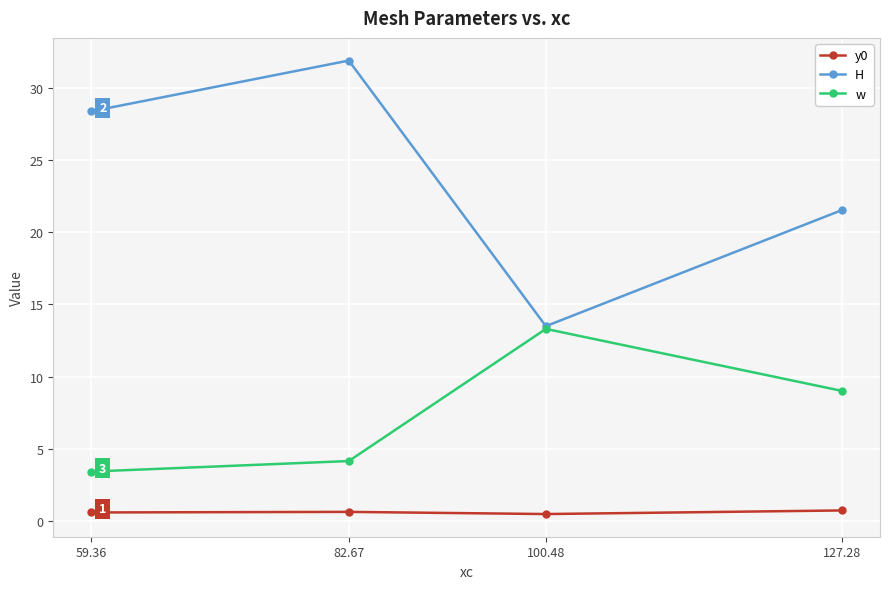

Rank the series by their average value, from lowest to highest.

y0, w, H